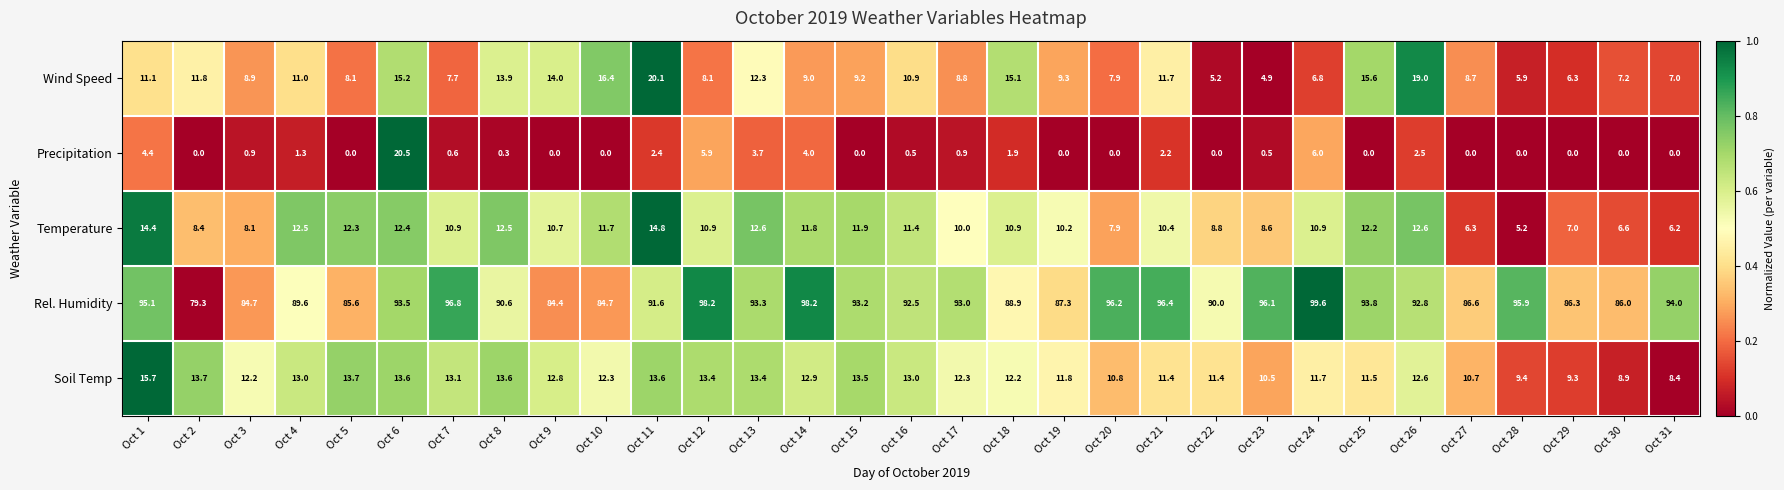

Count the number of categories in the chart.

31